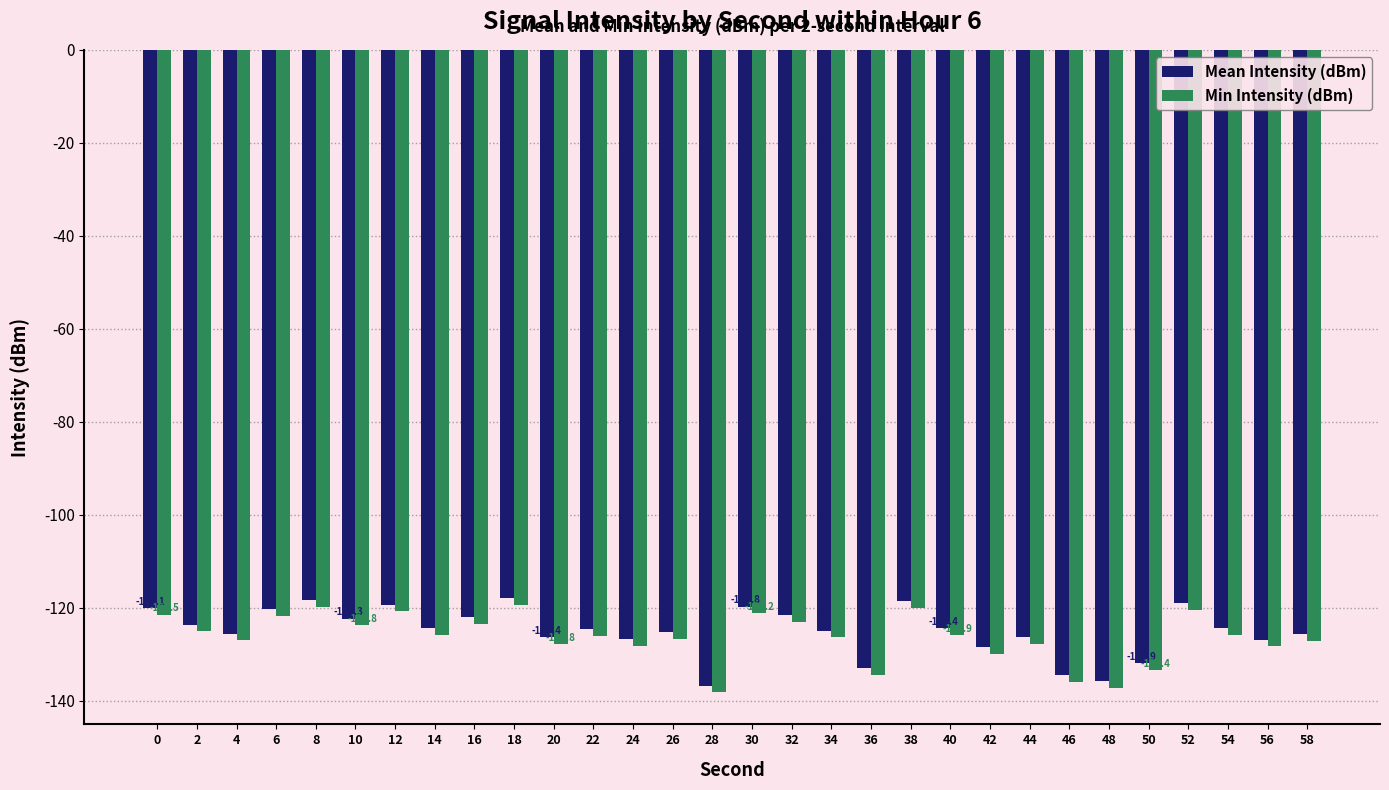

Read the Mean Intensity (dBm) value at 14.

-124.3